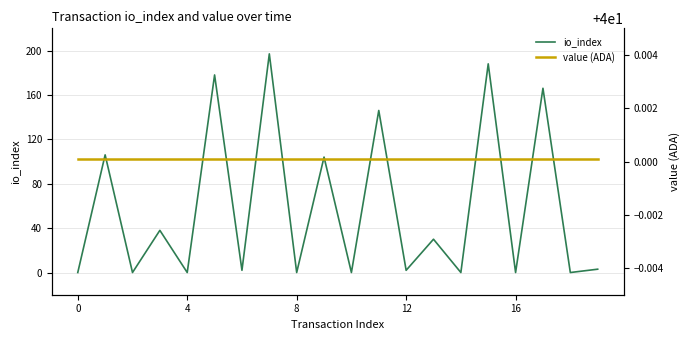

What is the maximum value for io_index?

197